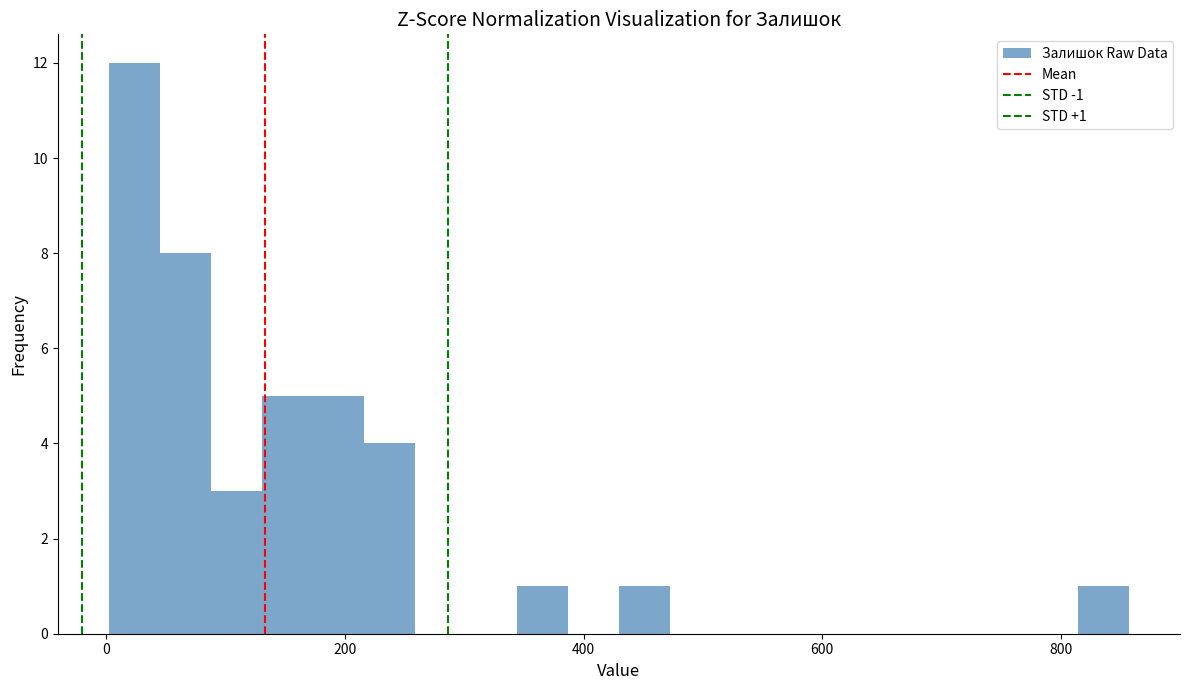

Around what value on the x-axis is the tallest bar? Give the approximate position of its centre, as read against the axis.

20